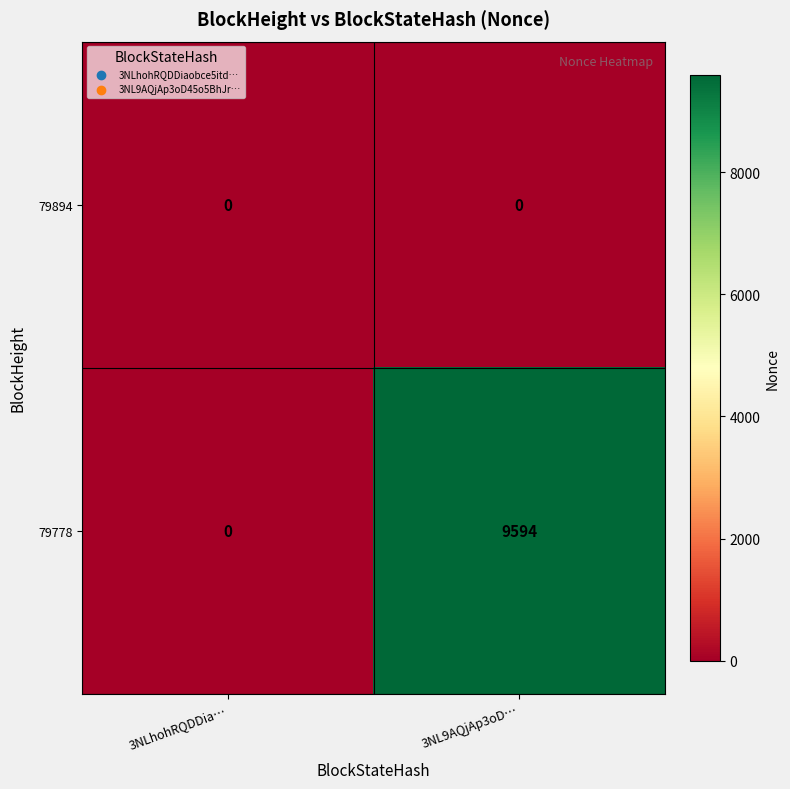

Between 3NLhohRQDDia… and 3NL9AQjAp3oD…, which series saw the biggest shift?

79778